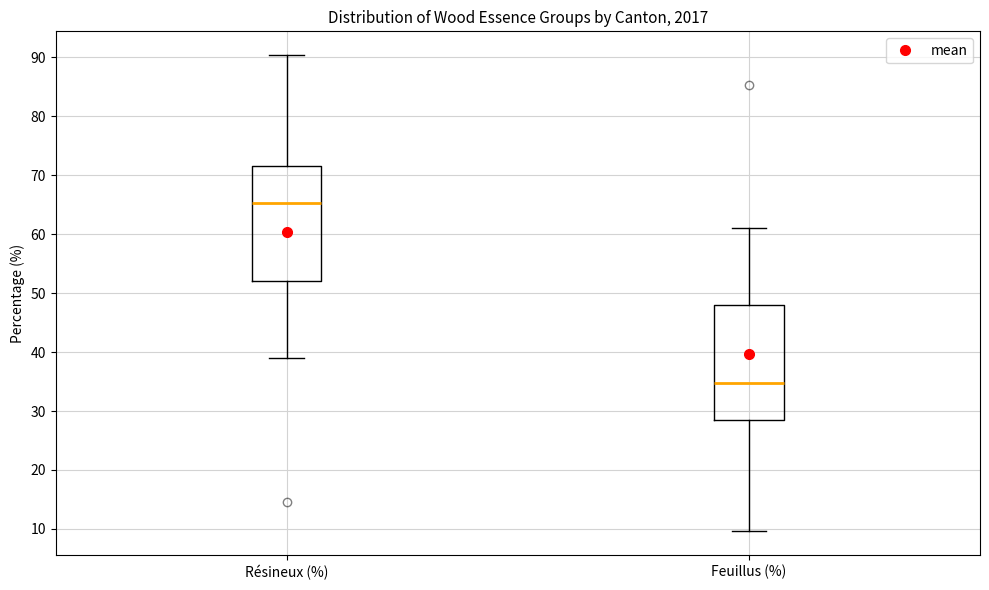

Reading left to right, read every box against the y-axis: the position of its median line, the range the box covers, and the ends of its whiskers. The values are not printed on the chart, so give them approximately, as read against the axis.

Résineux (%): median 65, box 52 to 72, whiskers 39 to 90
Feuillus (%): median 35, box 28 to 48, whiskers 10 to 61